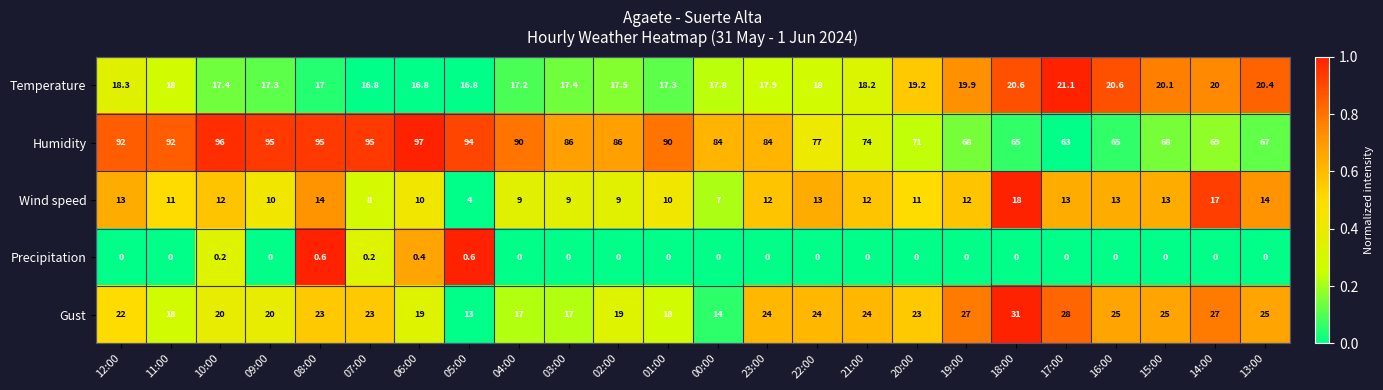

What is the difference between the maximum and minimum values in the Temperature series?

4.3